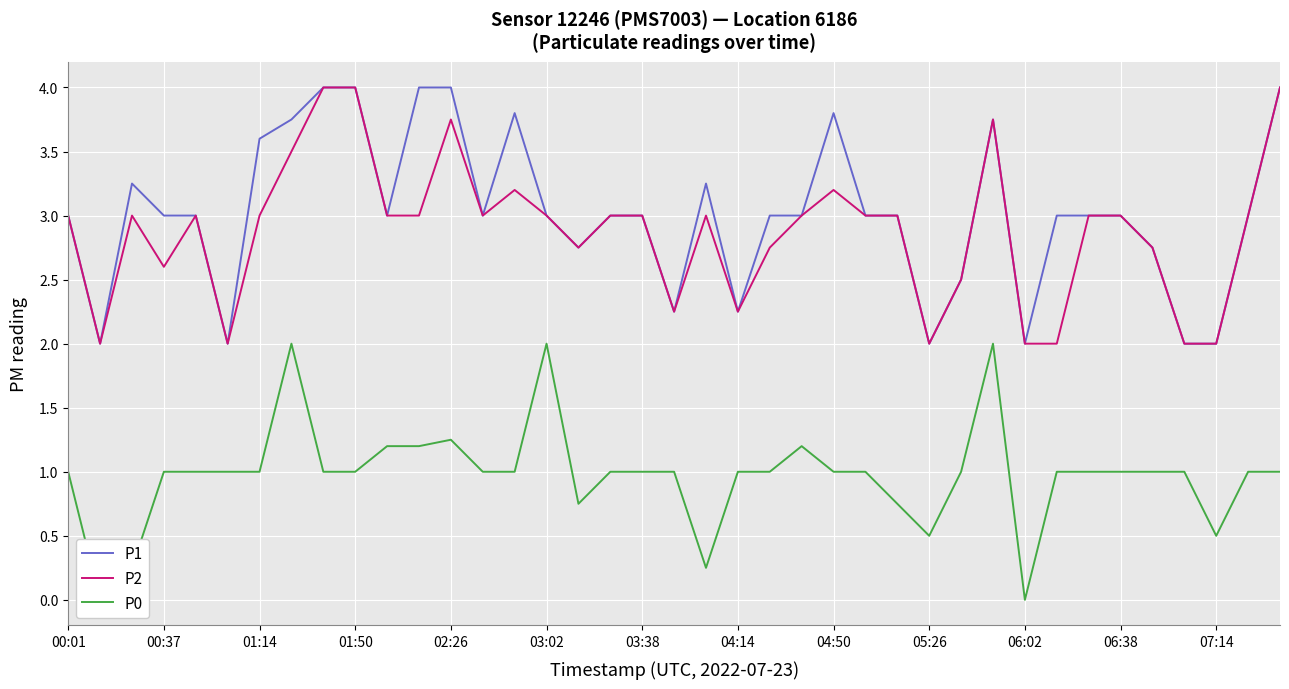

What are all the series names shown in the legend?

P1, P2, P0